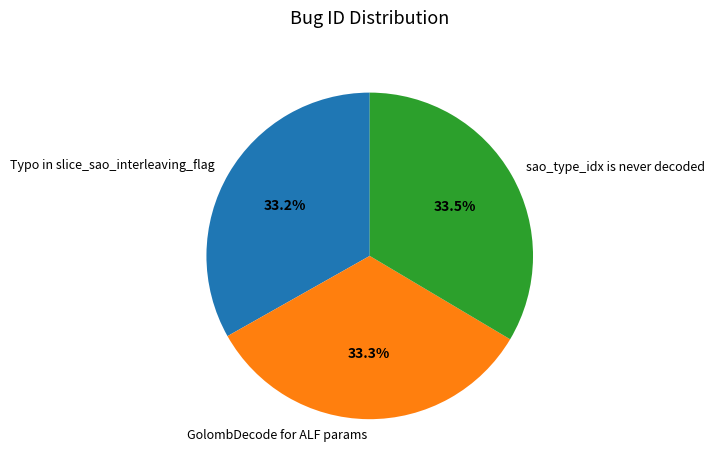

Does sao_type_idx is never decoded represent more than half of the total?

No